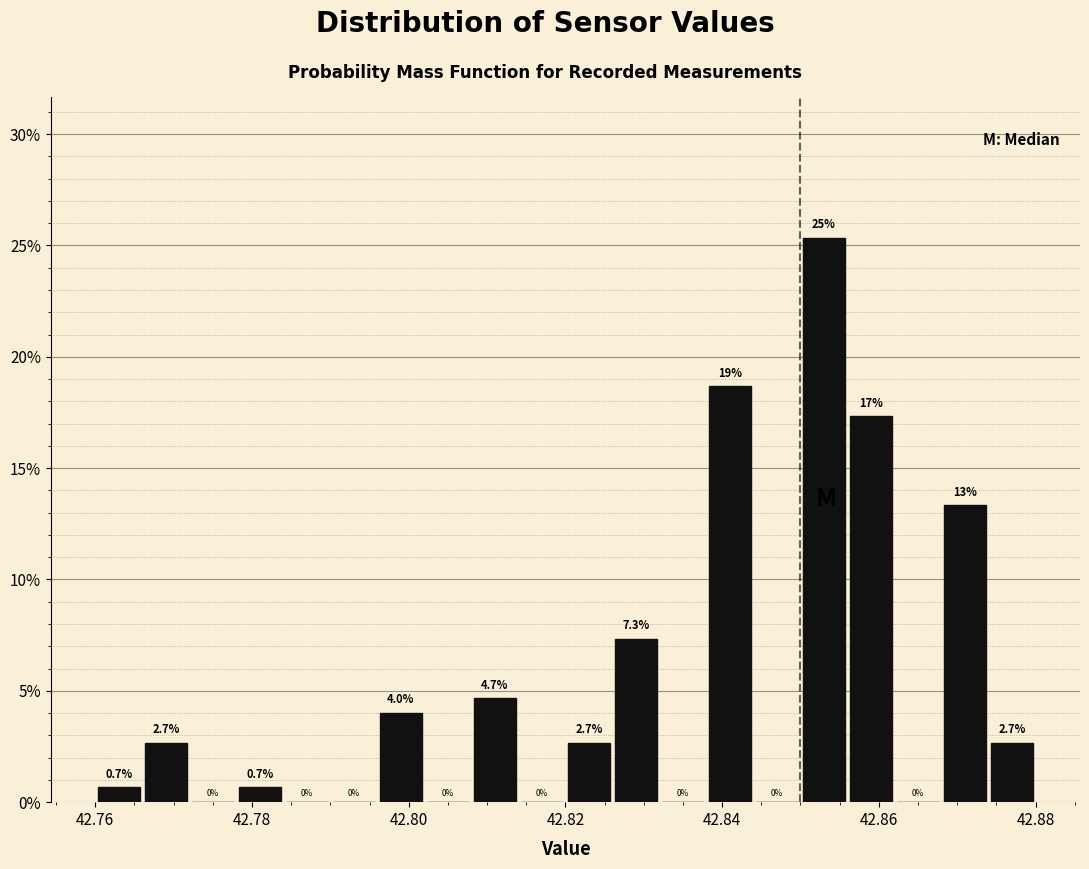

Read against the x-axis, roughly where is the centre of the tallest bar?

42.854